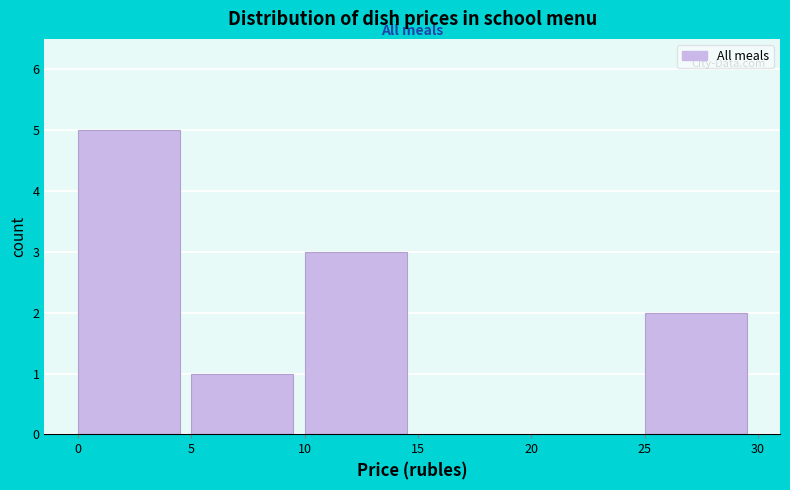

What is the height of the bar covering 10 to 15 on the x-axis? The values are not printed on the chart, so give them approximately, as read against the axis.

3